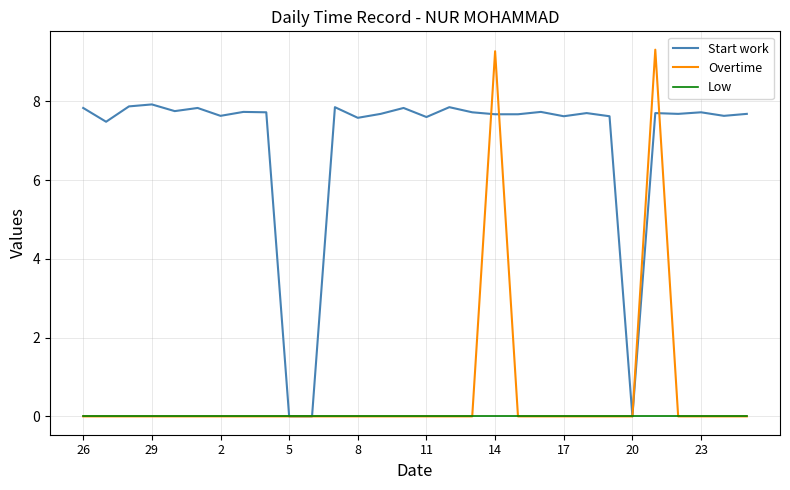

What is the sum of all Overtime values?

18.6